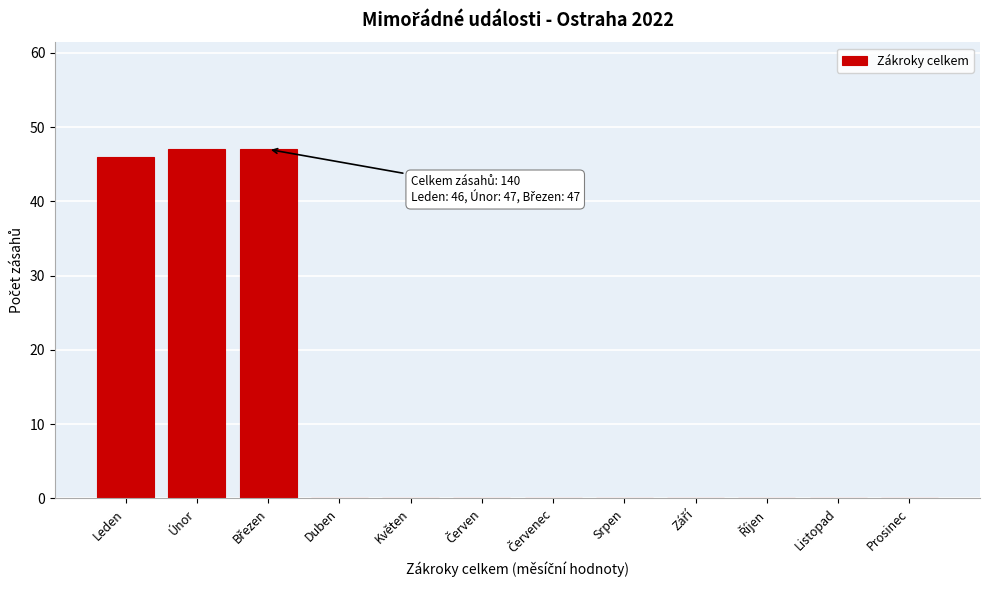

True or false: the data shows -16 at Listopad.

False